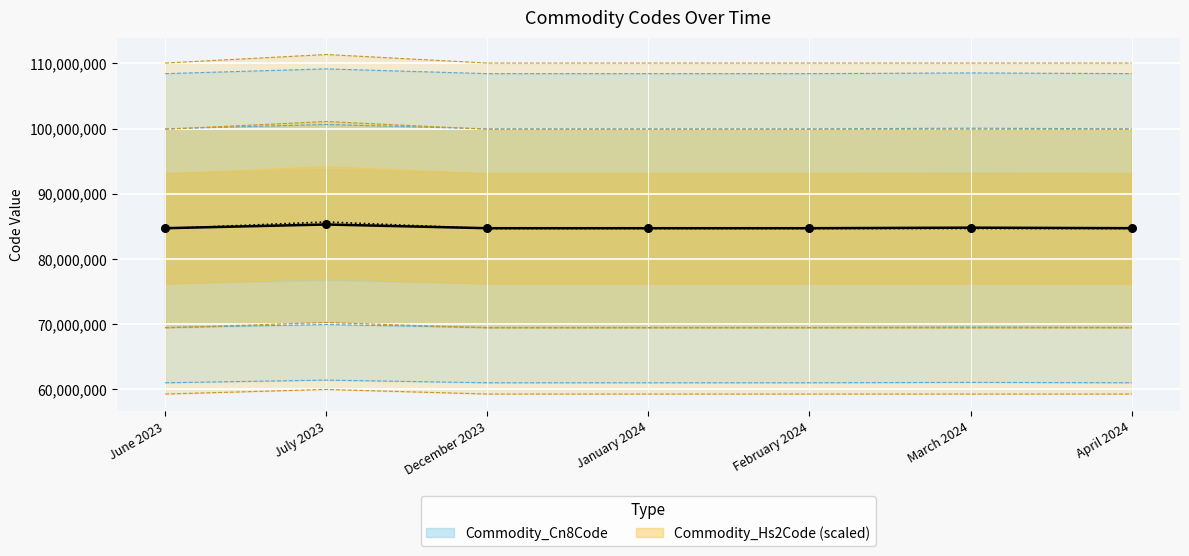

What are all the series names shown in the legend?

Commodity_Cn8Code, Commodity_Hs2Code